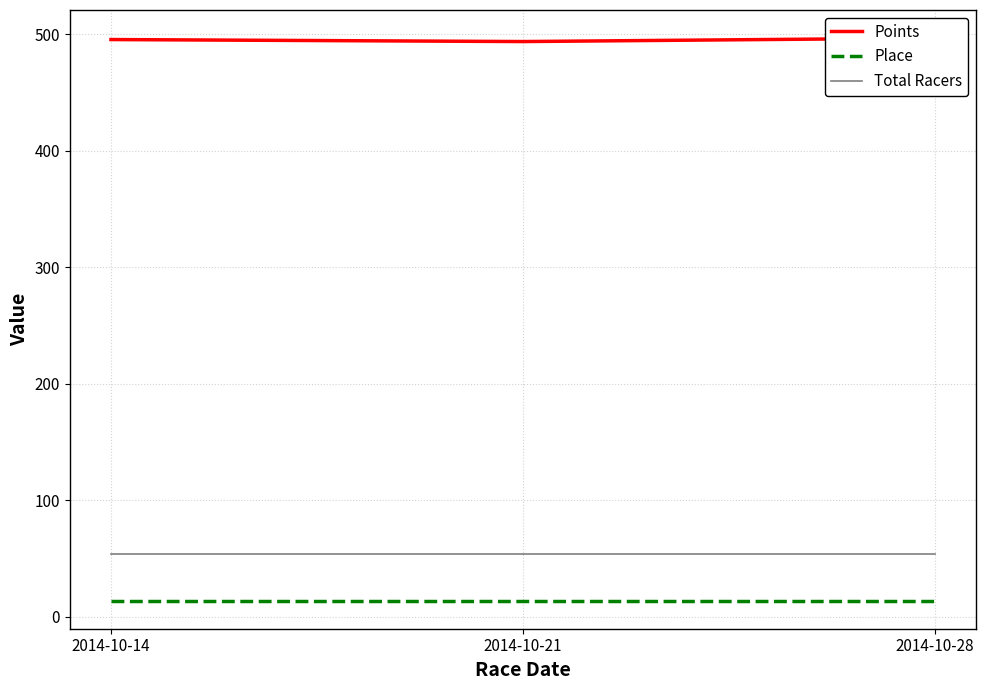

What is the sum of the Total Racers values at 2014-10-21 and 2014-10-14?

108